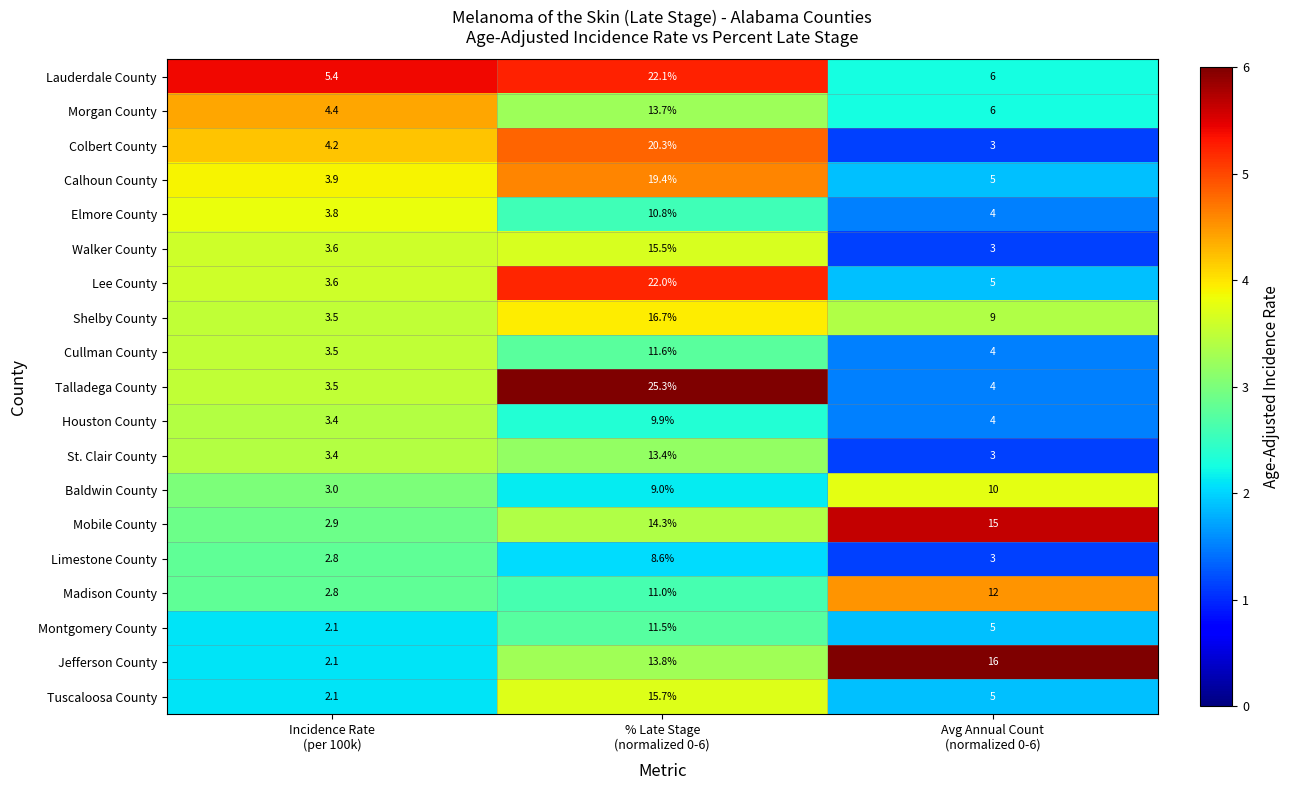

What is the difference between the highest and lowest values at Incidence Rate
(per 100k)?

3.3